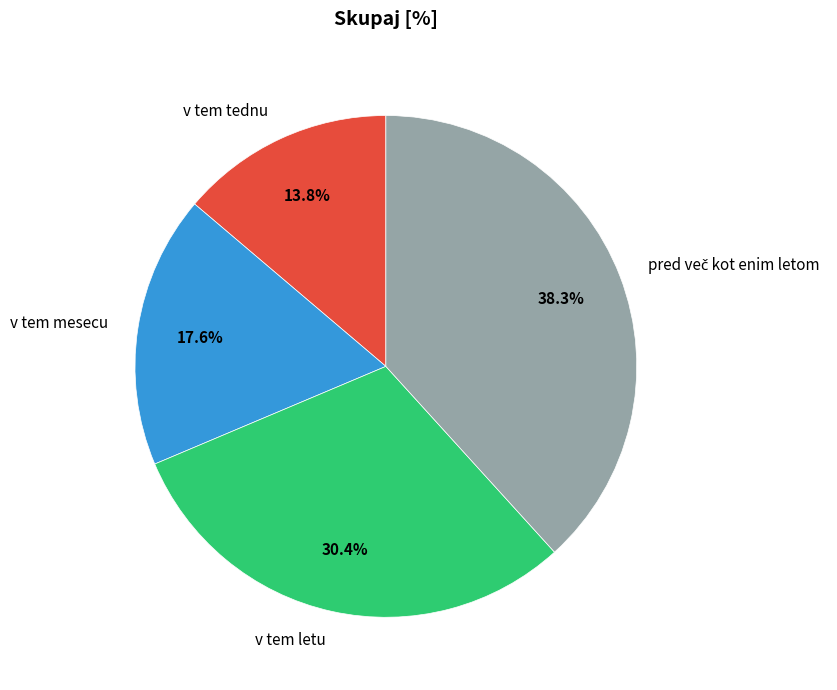

Is it true that v tem tednu is 14% of the pie?

True